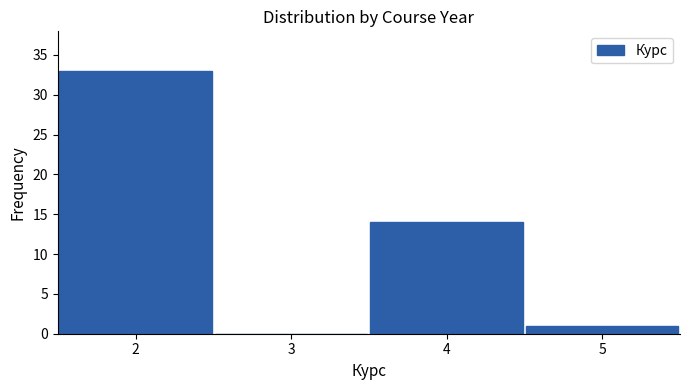

Reading left to right, transcribe this chart: for each bar, give the range it covers on the x-axis and its height. The values are not printed on the chart, so give them approximately, as read against the axis.

1.5 to 2.5: 33
2.5 to 3.5: 0
3.5 to 4.5: 14
4.5 to 5.5: 1